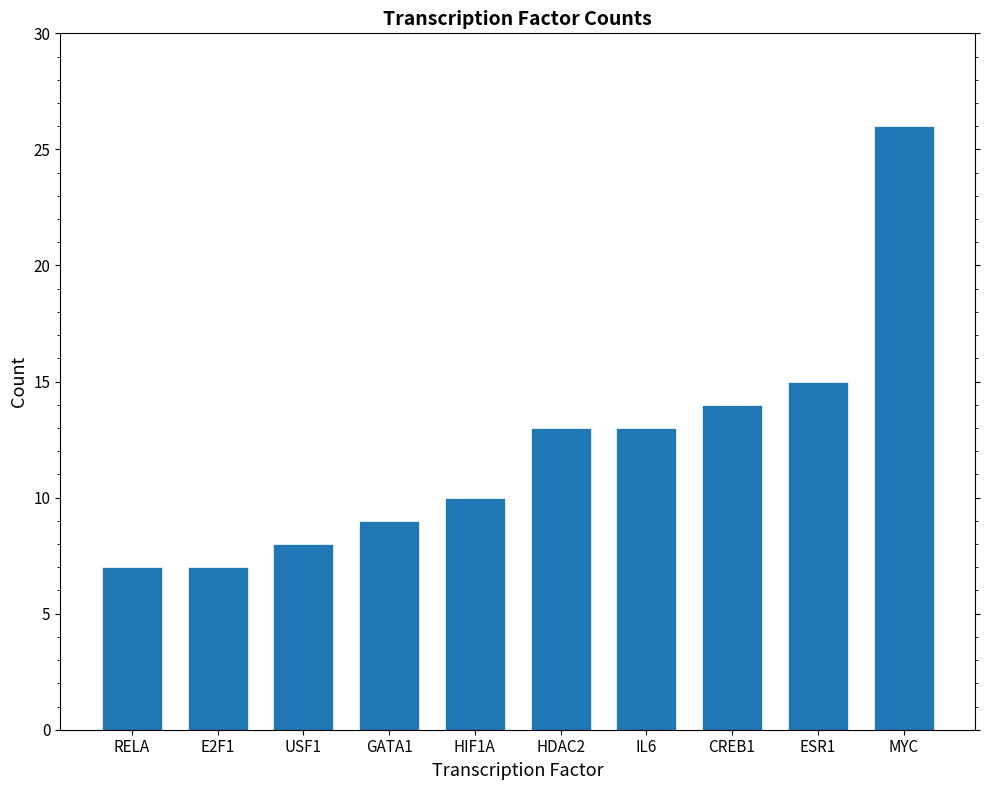

Is it true that the value at HDAC2 is 13?

True